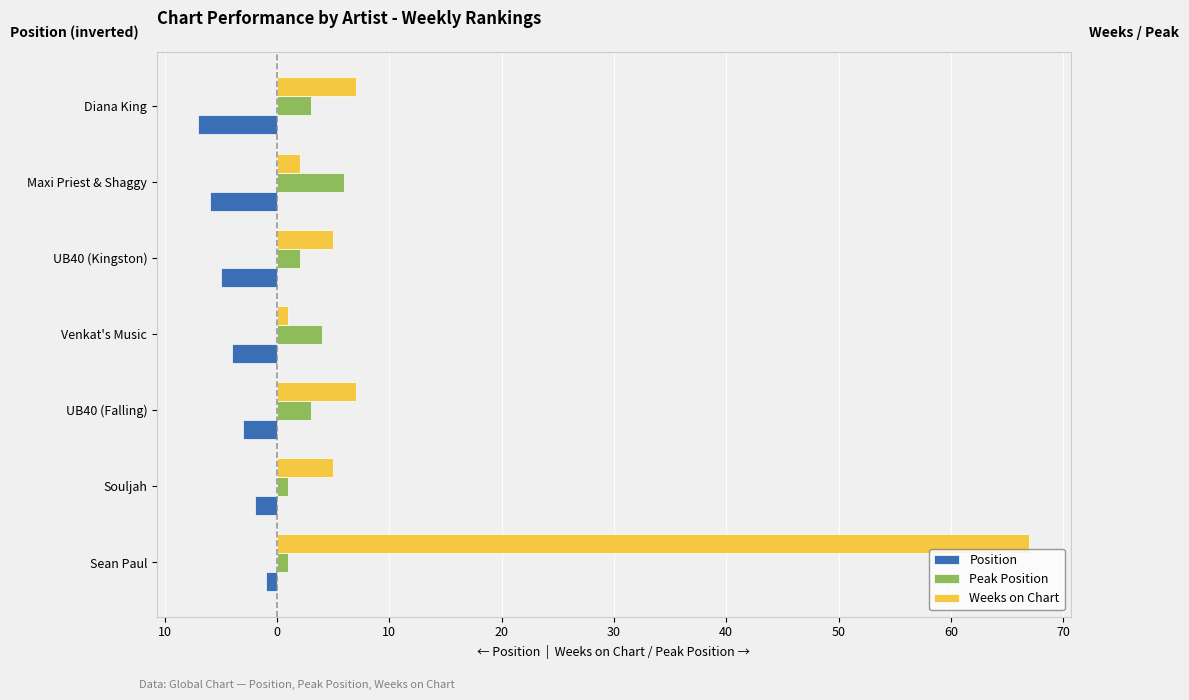

What are all the series names shown in the legend?

Position, Peak Position, Weeks on Chart